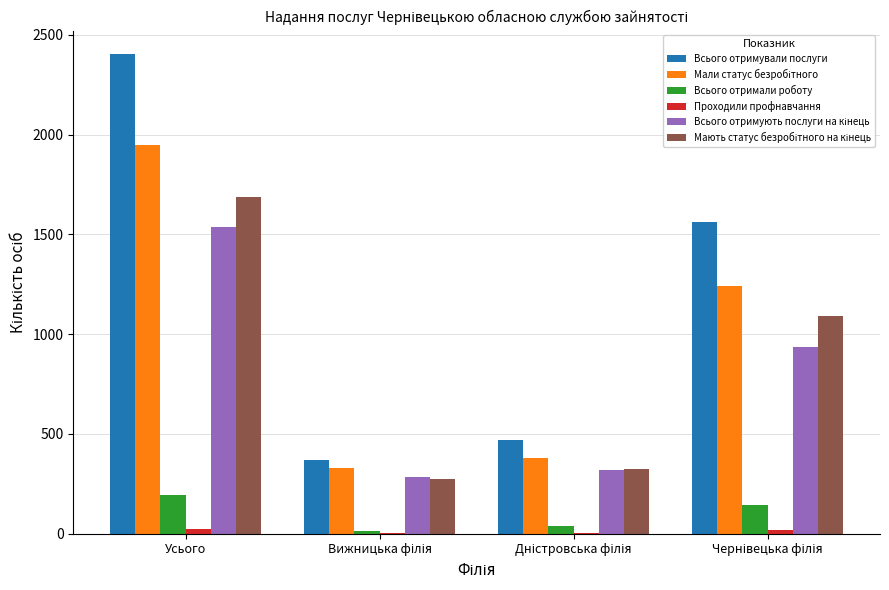

At which category is the sum across all series the highest?

Усього